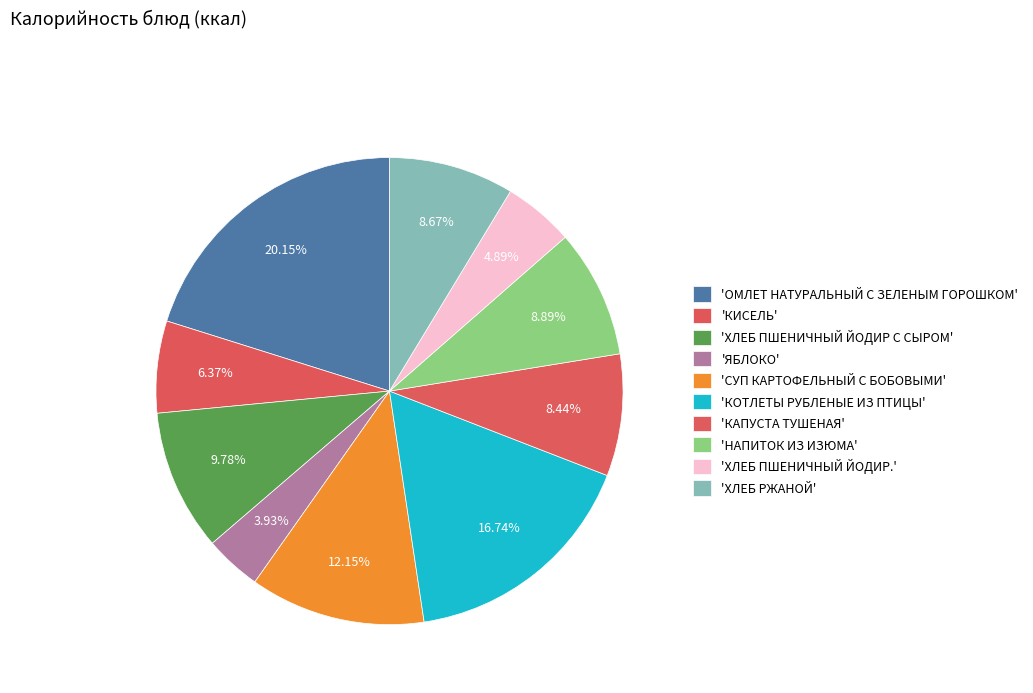

Count the number of slices in the pie.

10